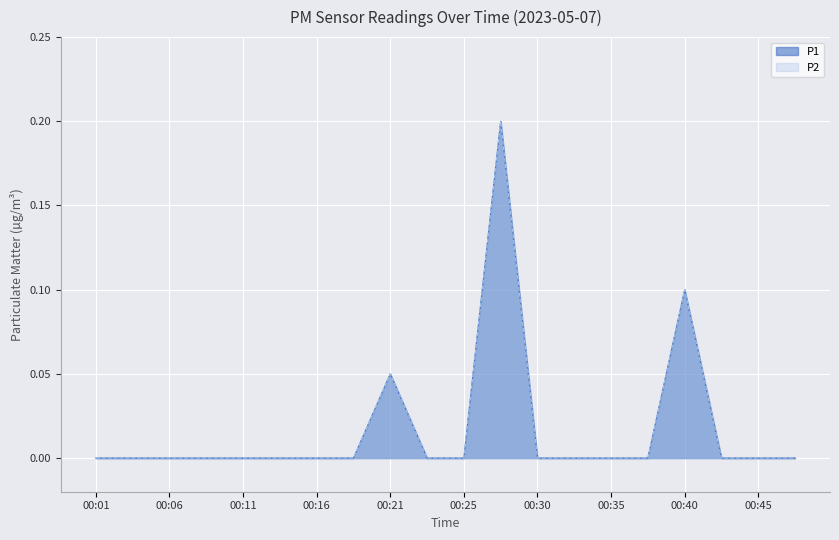

The P2 series shows -0.1 at 00:16. True or false?

False